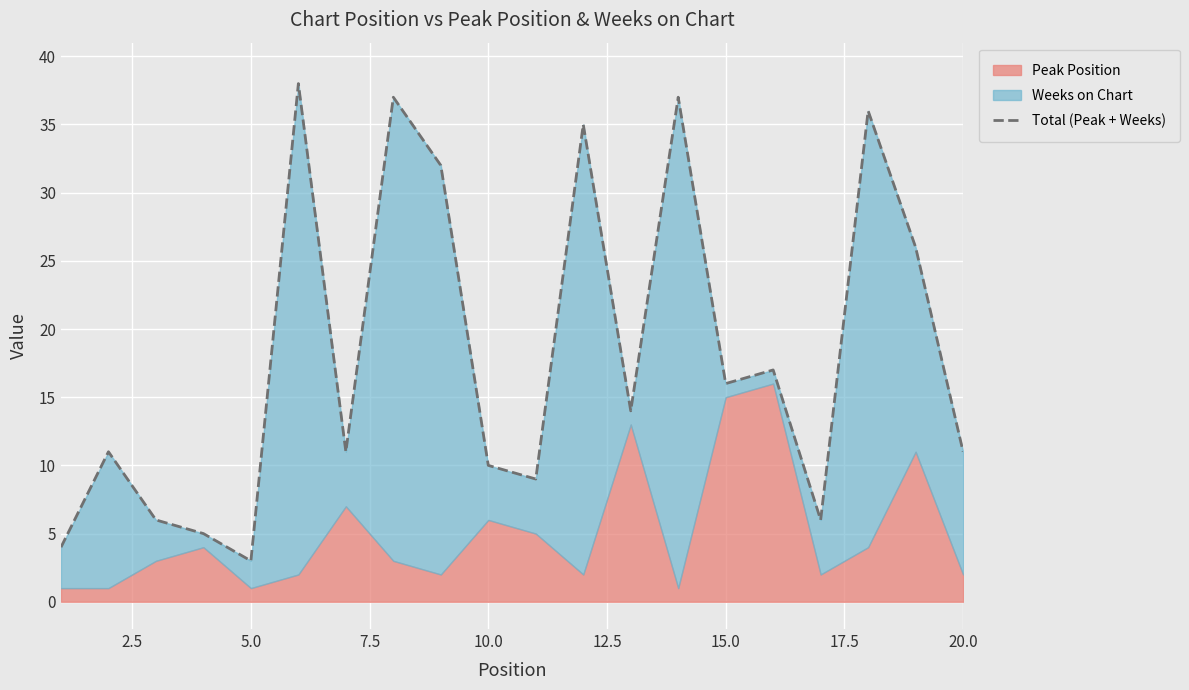

Does the chart display data point markers on the line(s)?

No